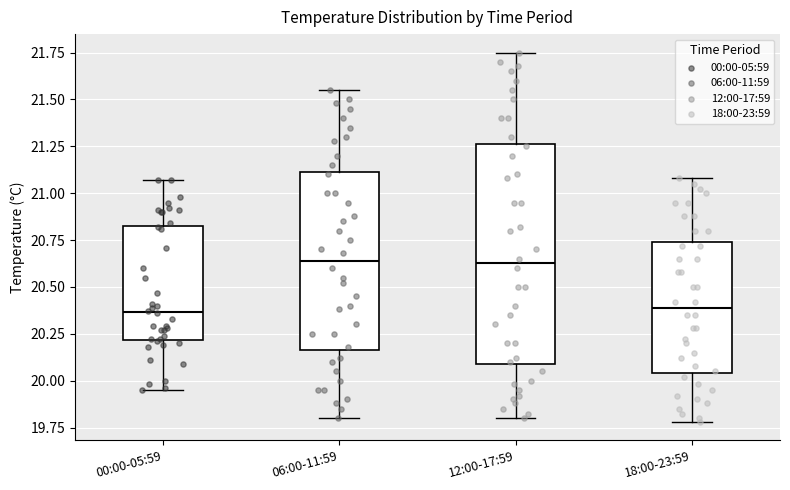

Which box is the tallest, from its lower edge to its upper edge?

12:00-17:59